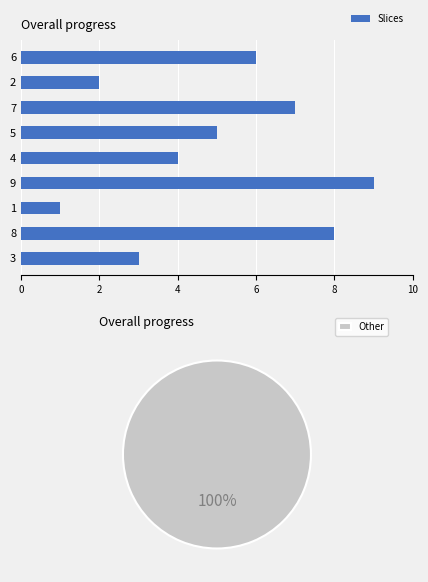

List the labels in order of Slices value, largest first.

9, 8, 7, 6, 5, 4, 3, 2, 1